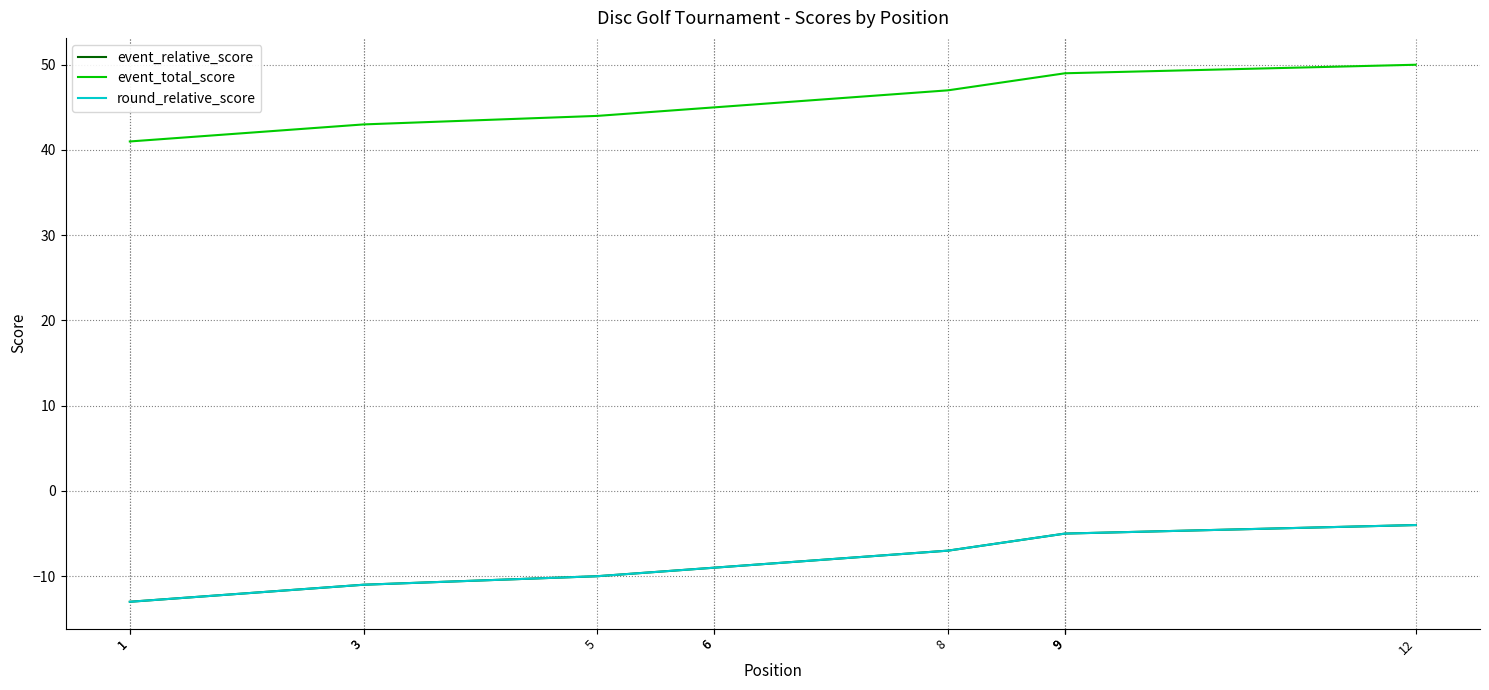

What is the spread (max minus min) of values at 3?

54